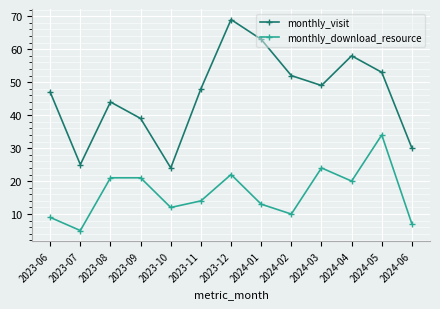

What is the difference between the highest and lowest values at 2024-02?

42